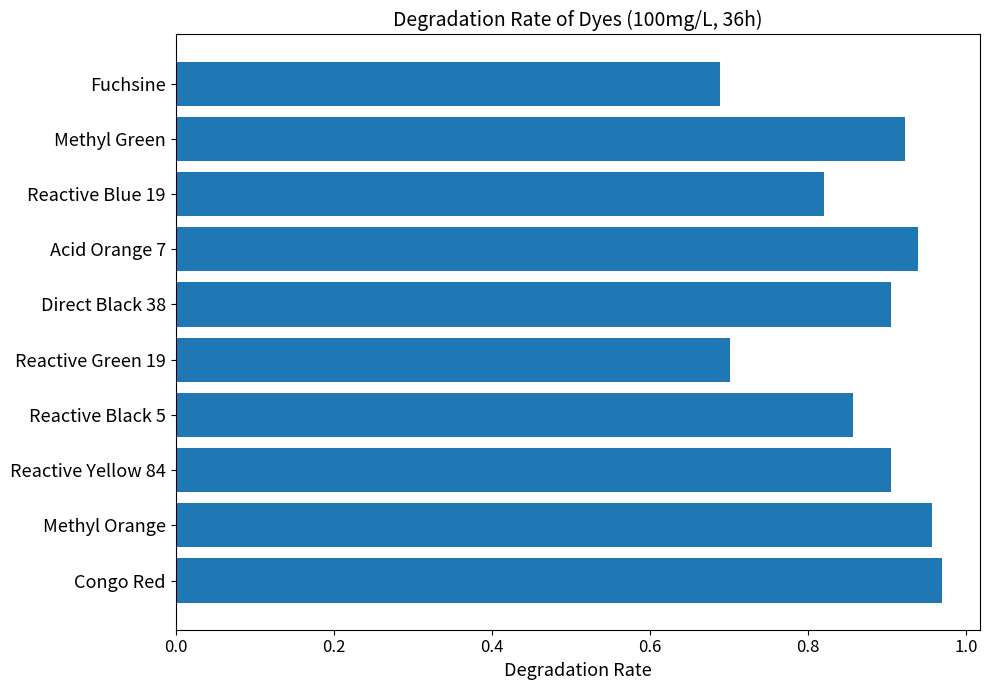

Count the values in the range 0 to 1.

10